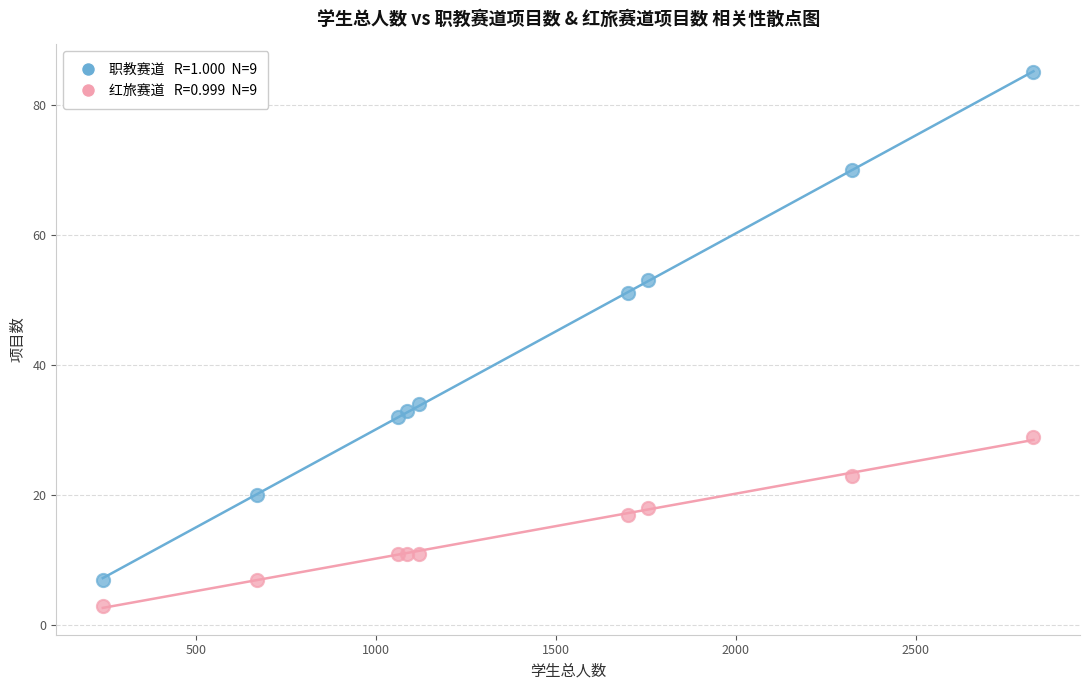

Across all series, what Y value is closest to 44?

51